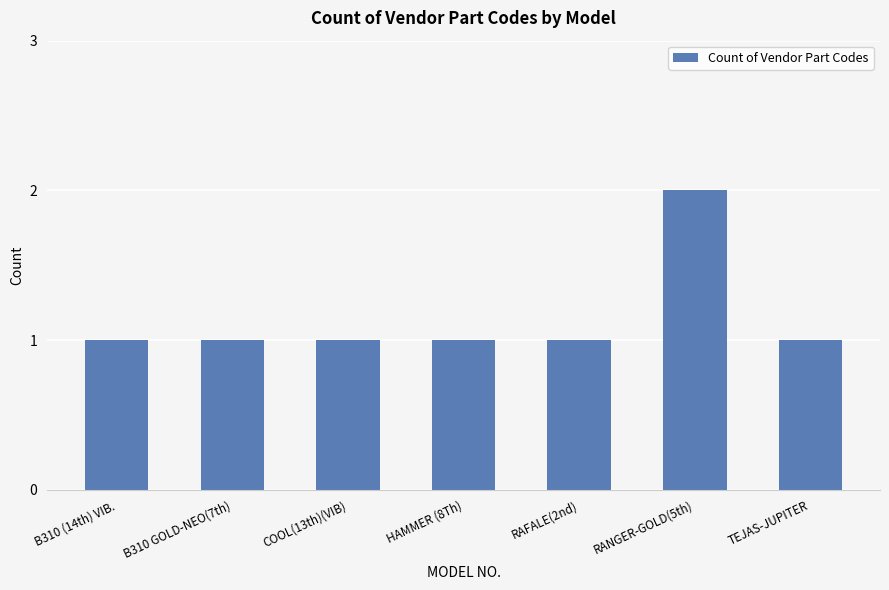

What value does the data have at RANGER-GOLD(5th)?

2